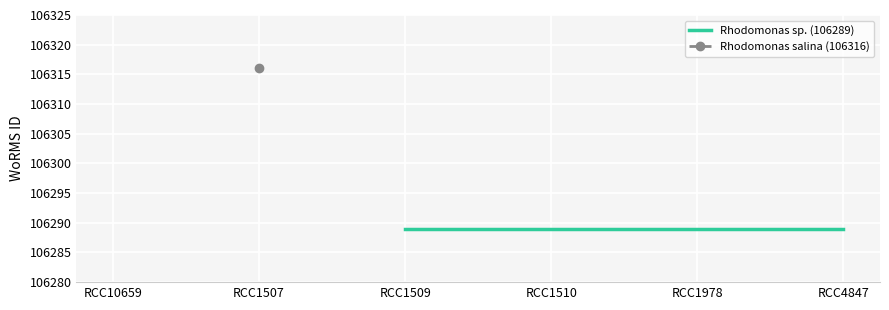

How many values in Rhodomonas sp. (106289) are above zero?

5